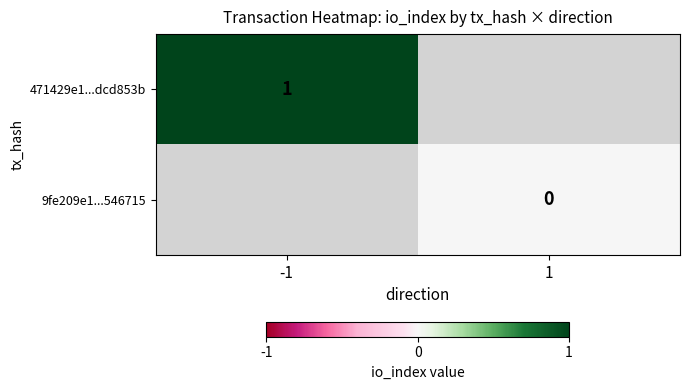

The value of 471429e1...dcd853b at -1 is 1. True or false?

True